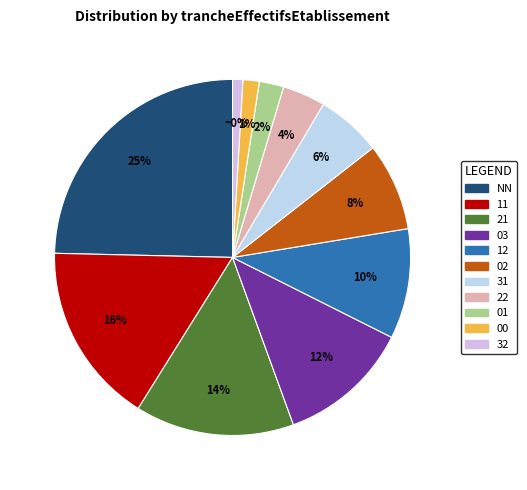

Approximately how many times larger is the value at 21 compared to 02?

1.8